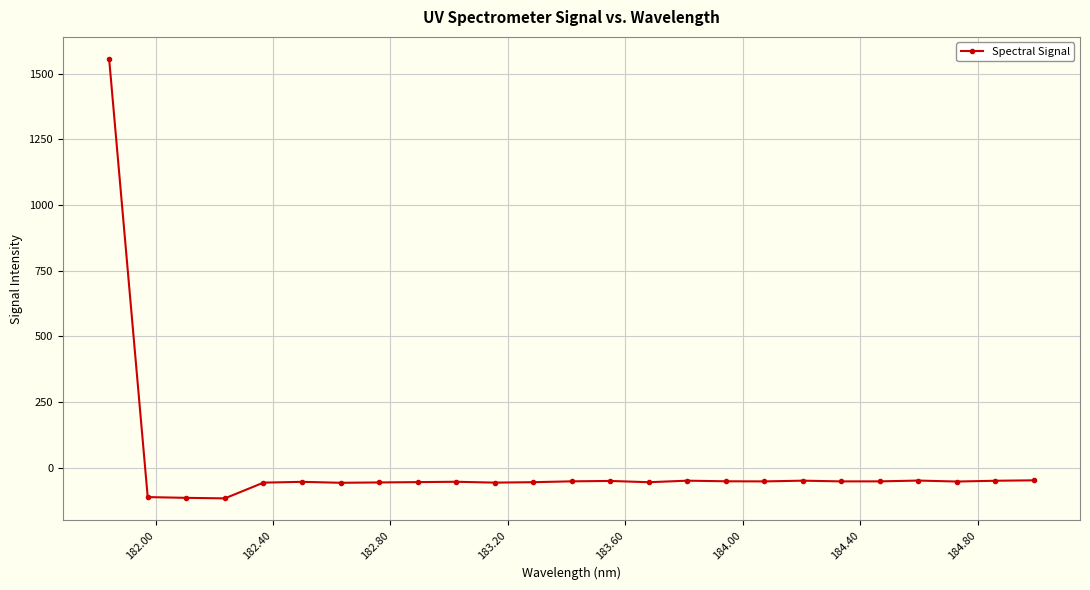

What is the sum of all values?

111.8